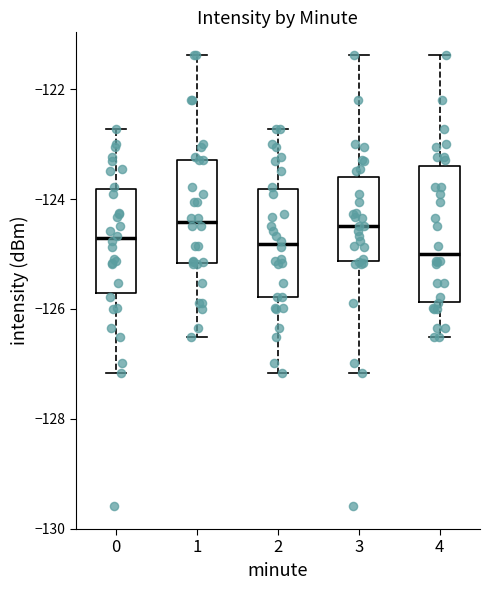

Reading left to right, transcribe this box plot: for each box, give where its median line is, the range the box spans, and where its two whiskers end, as read against the y-axis. The values are not printed on the chart, so give them approximately, as read against the axis.

0: median -124.8, box -125.8 to -123.8, whiskers -127.2 to -122.8
1: median -124.4, box -125.2 to -123.2, whiskers -126.6 to -121.4
2: median -124.8, box -125.8 to -123.8, whiskers -127.2 to -122.8
3: median -124.4, box -125.2 to -123.6, whiskers -127.2 to -121.4
4: median -125.0, box -125.8 to -123.4, whiskers -126.6 to -121.4